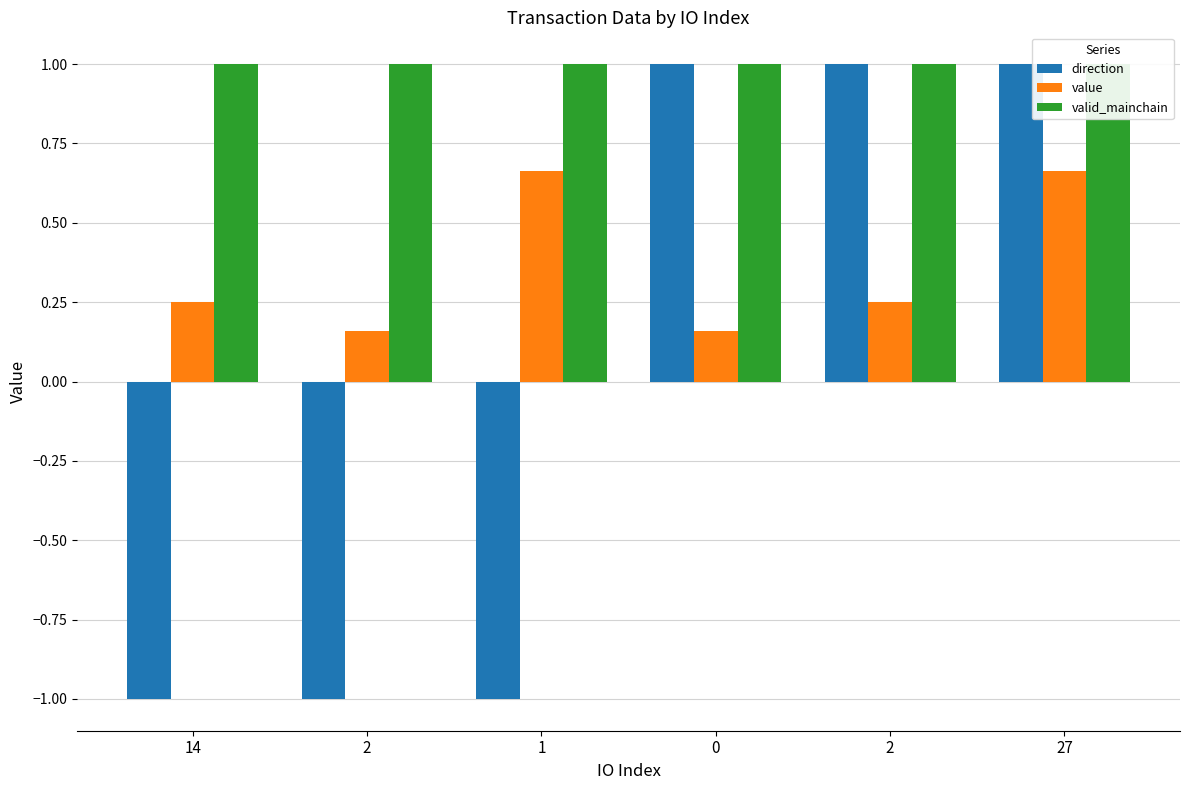

Rank the categories by direction value from highest to lowest.

0, 2, 27, 14, 2, 1